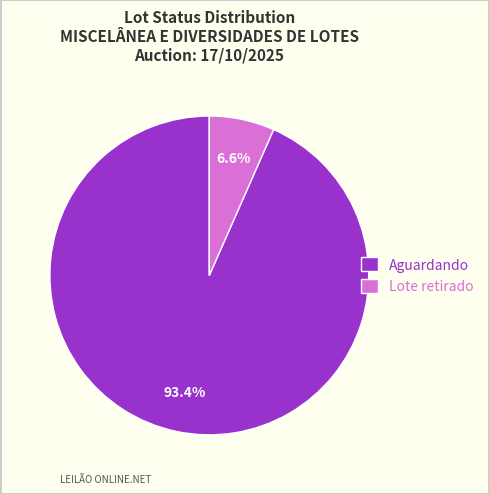

Rank the categories by value from lowest to highest.

Lote retirado, Aguardando